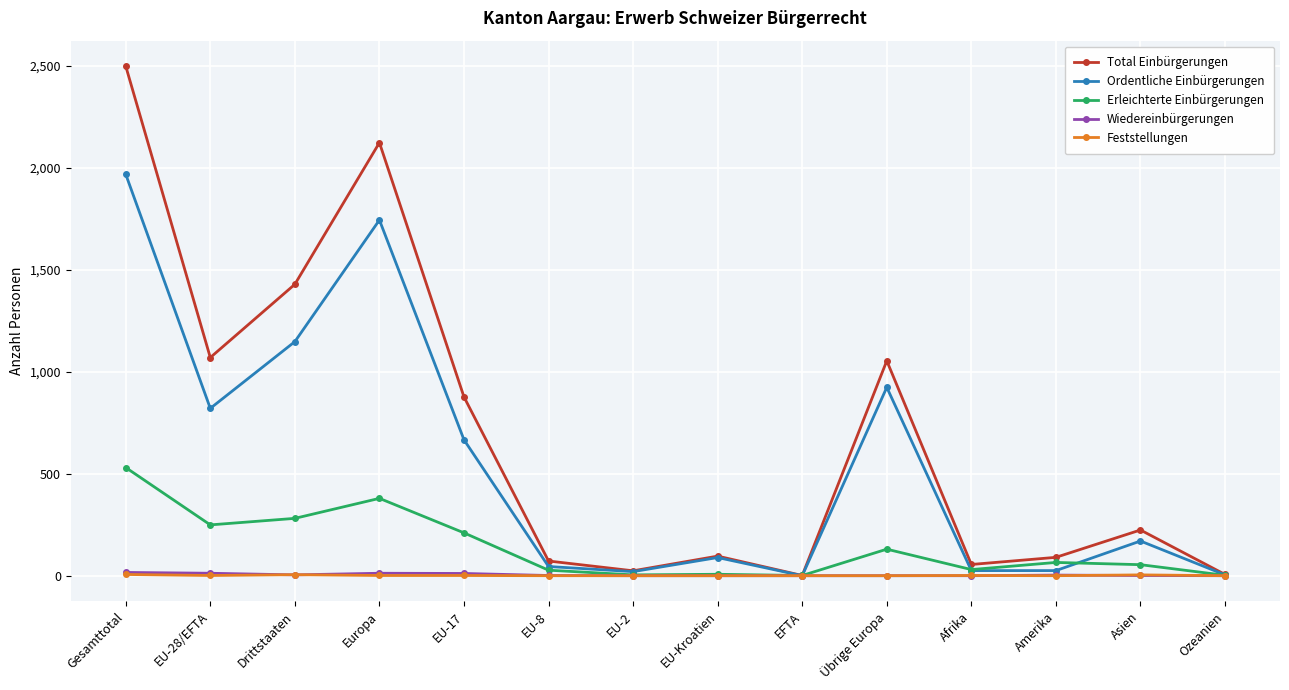

True or false: Wiedereinbürgerungen has more than 1 points higher than both neighbors.

True